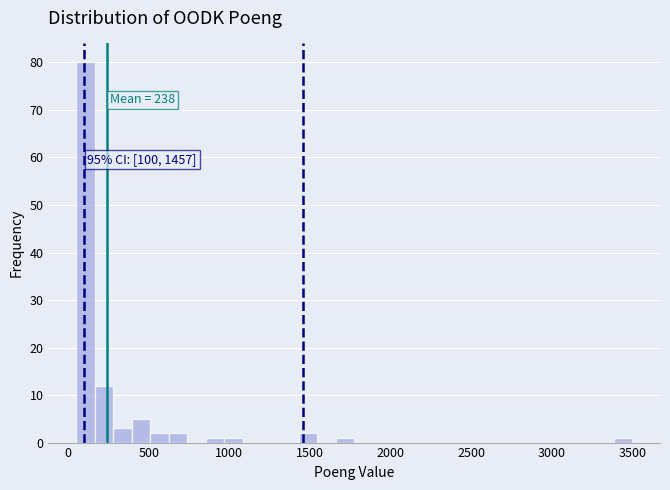

Around what value on the x-axis is the tallest bar? Give the approximate position of its centre, as read against the axis.

100